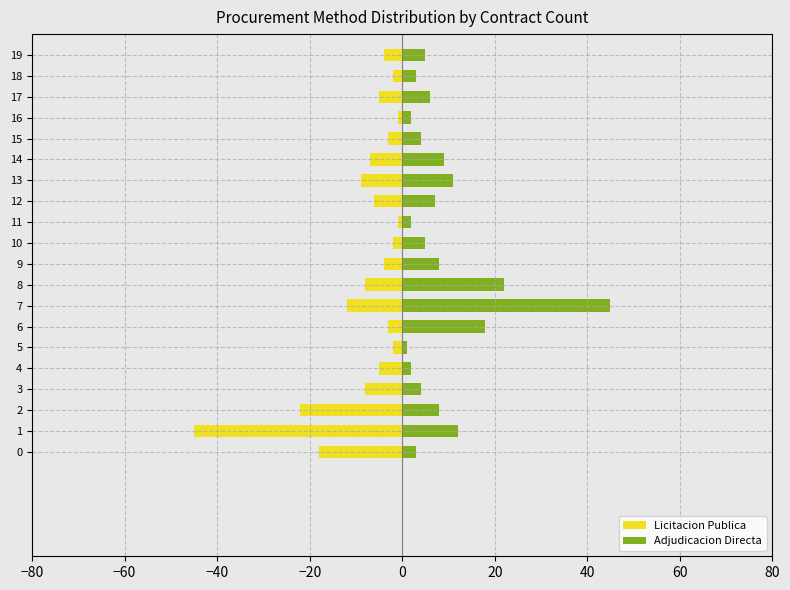

List the series in order of their peak value, highest first.

Adjudicacion Directa, Licitacion Publica